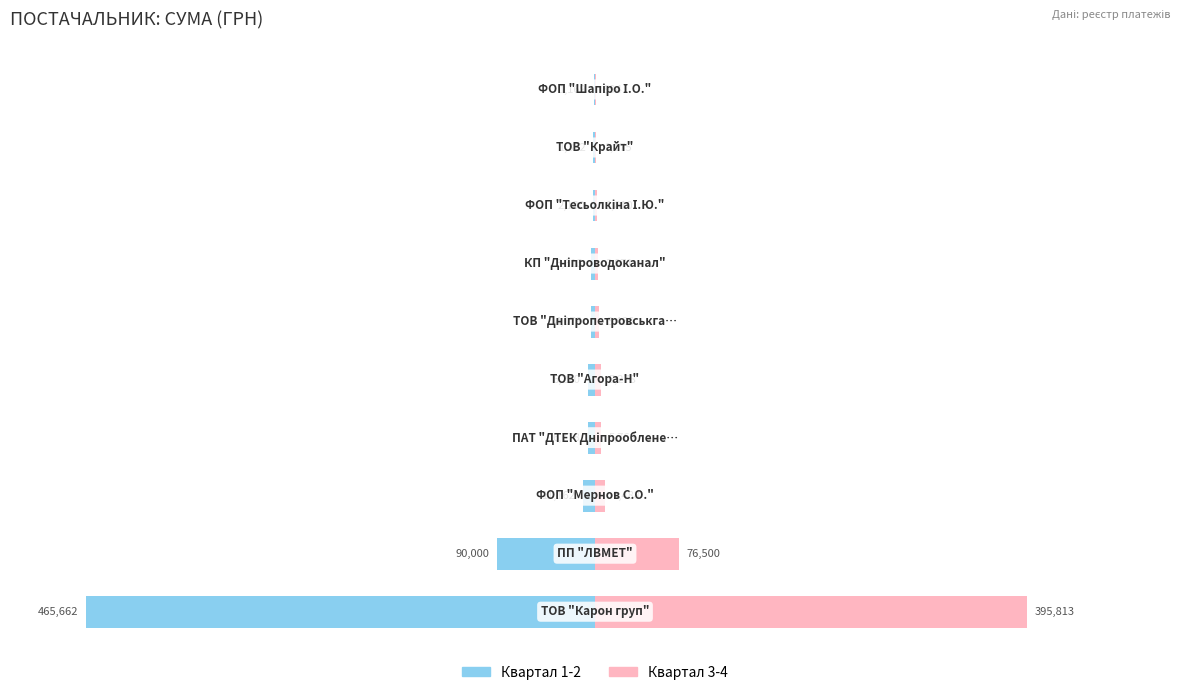

Does the chart contain stacked bars?

No